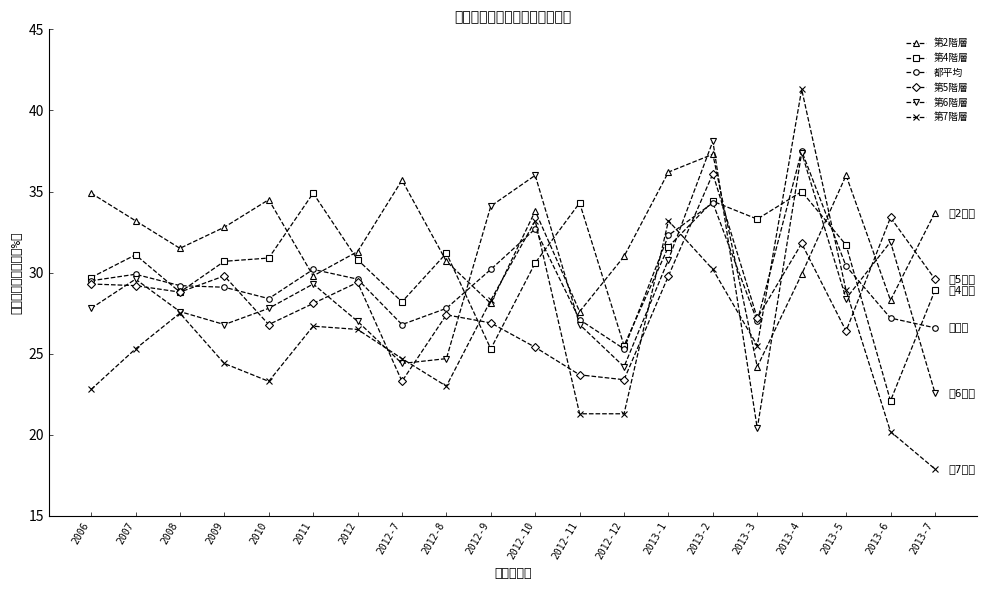

What position from the right is 2013-1?

7